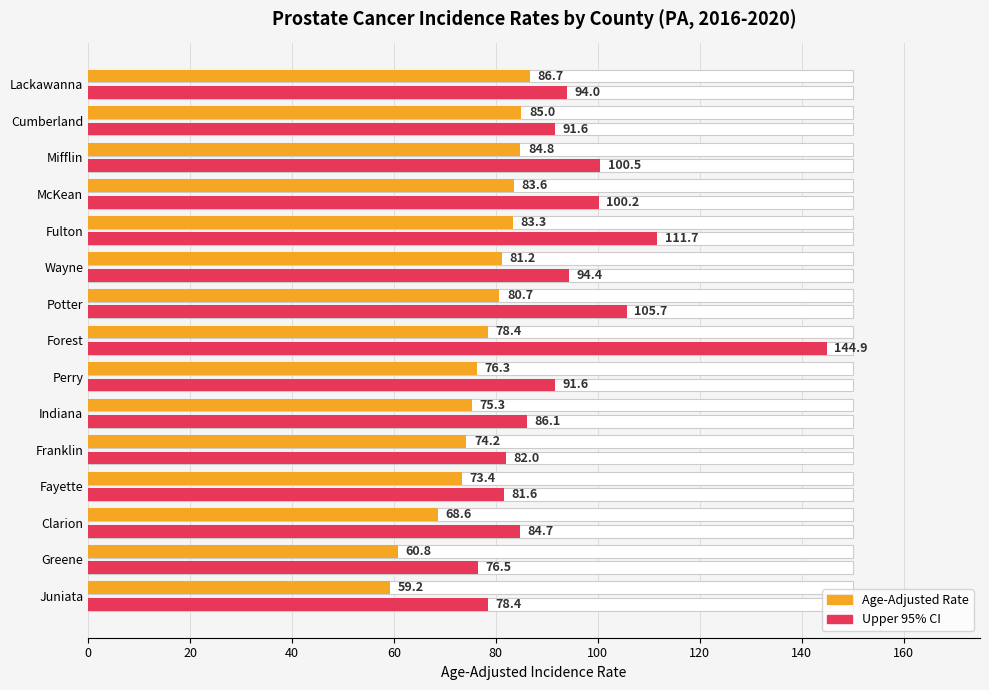

How many bars are there in each group?

2